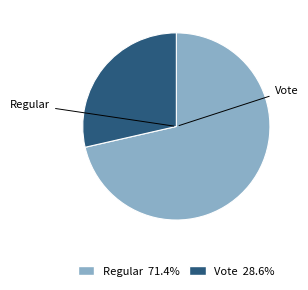

Does any single category account for the majority?

Yes